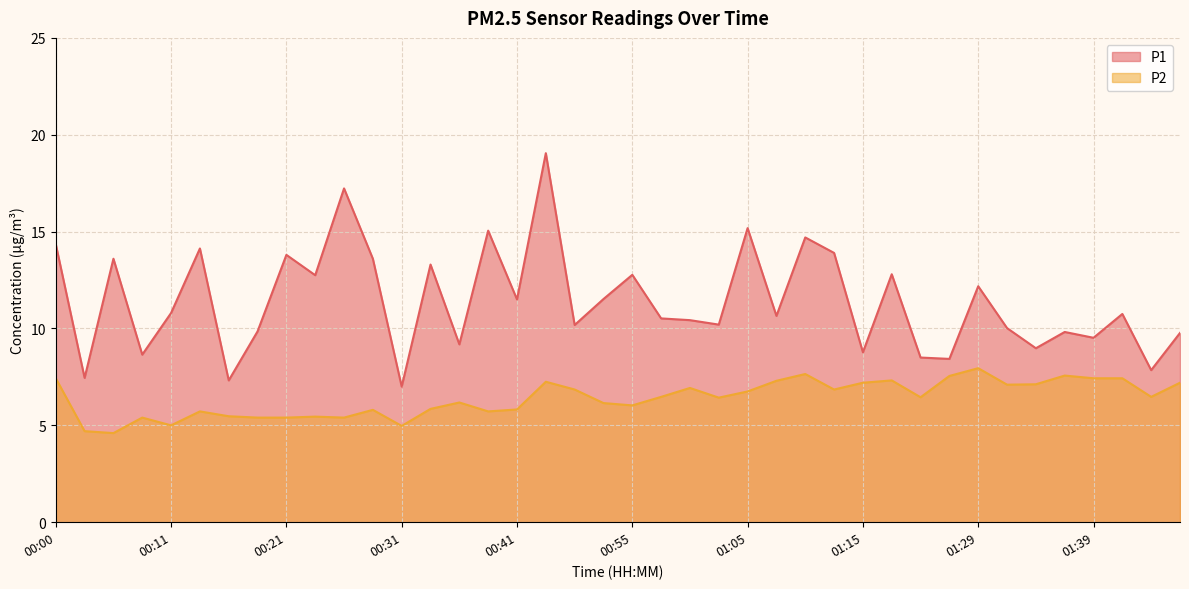

Which category has the highest value across all series?

00:44